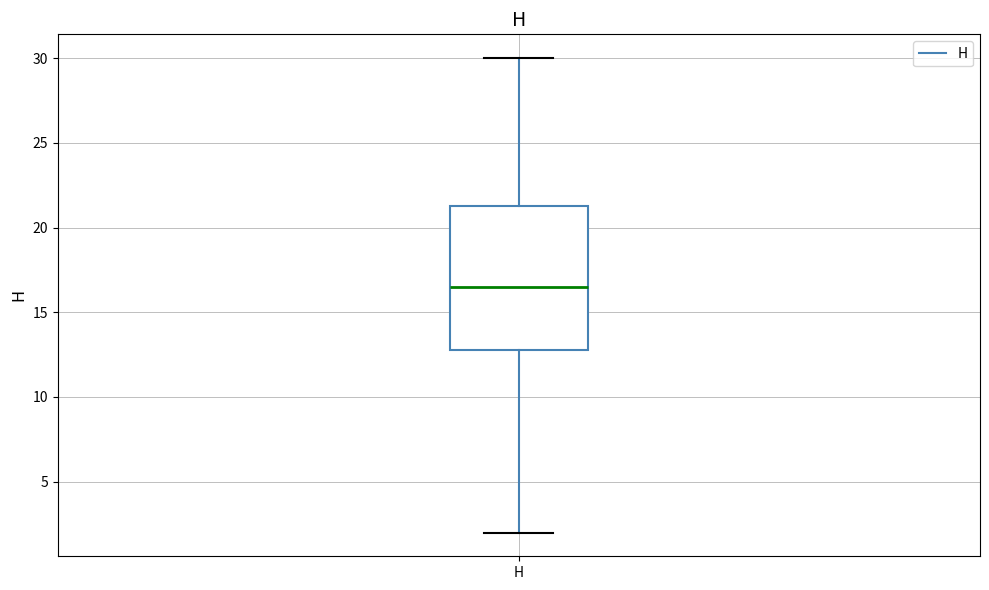

Transcribe this box plot: give where the median line is, the range the box spans, and where the two whiskers end, as read against the y-axis. The values are not printed on the chart, so give them approximately, as read against the axis.

median 16.5, box 13.0 to 21.5, whiskers 2.0 to 30.0